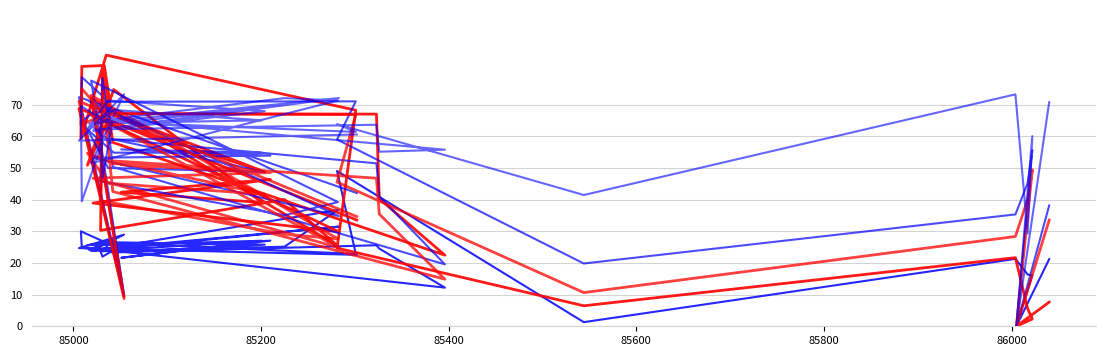

The Labor Force Participation Rate series shows 80.9 at 11. True or false?

False